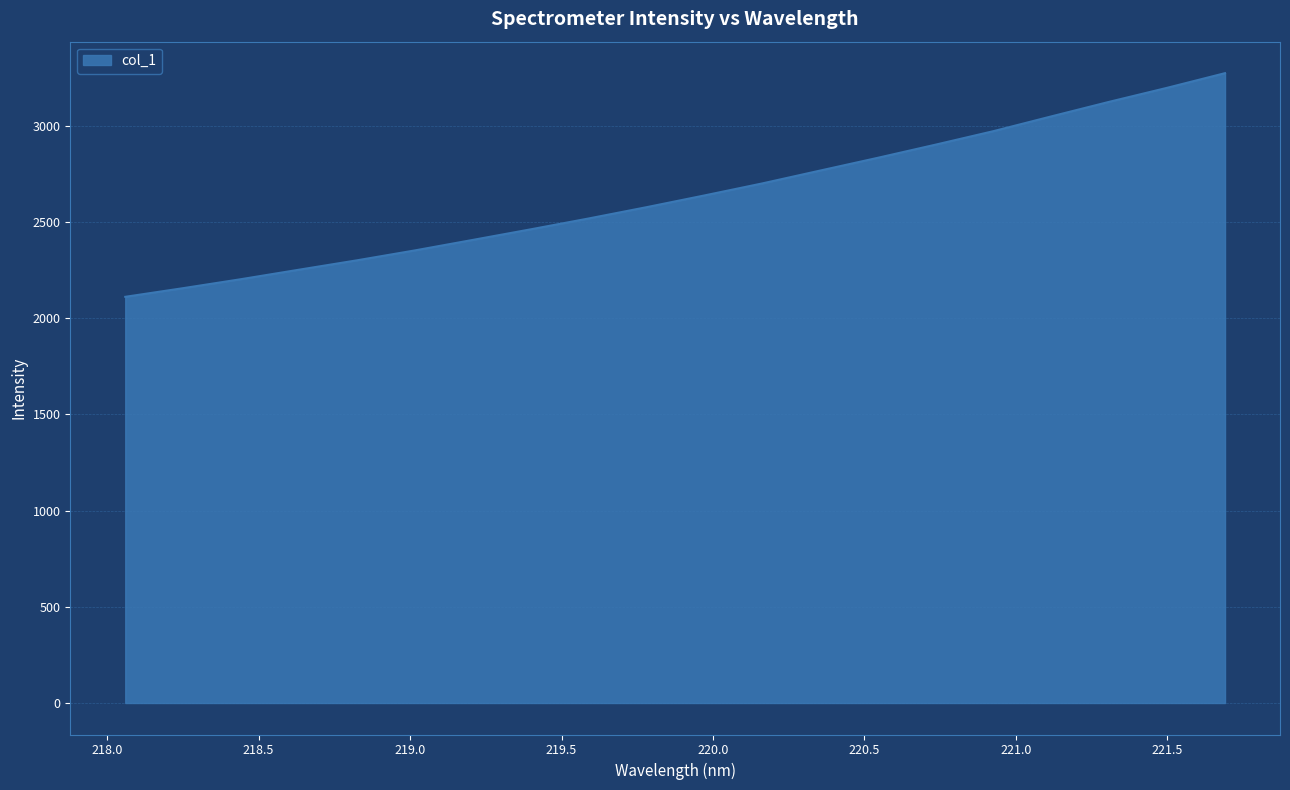

What is the difference between the maximum and minimum values?

1162.3